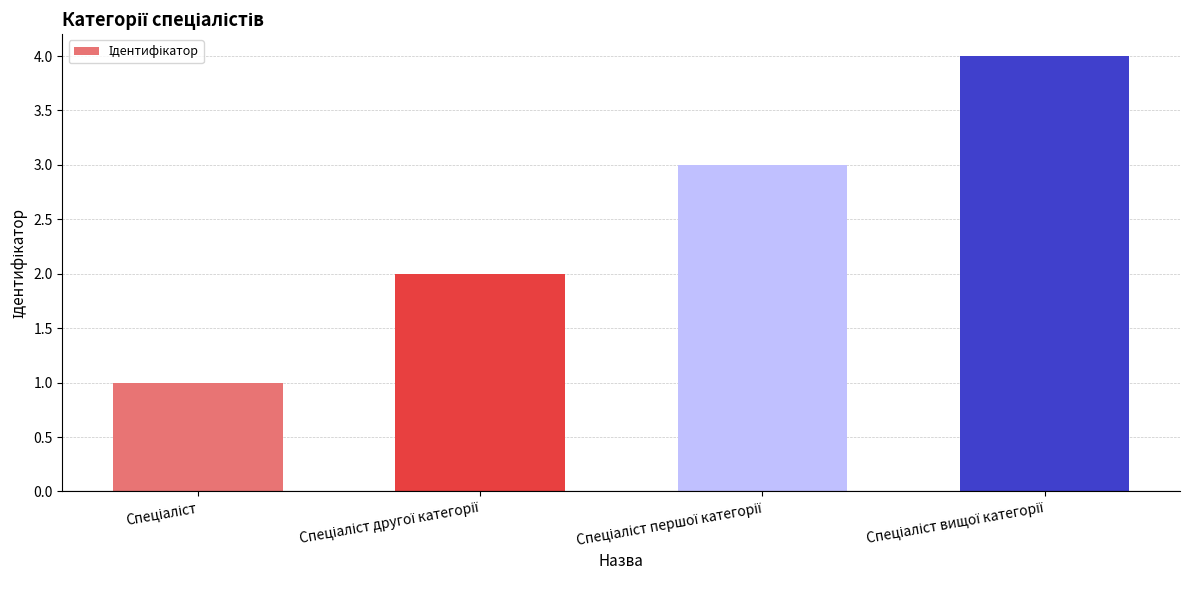

What is the greatest value displayed?

4